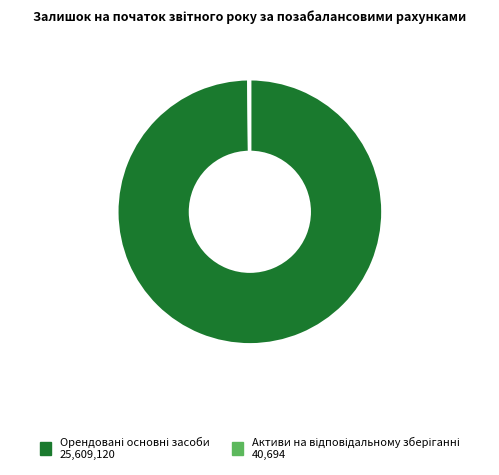

Is there a majority slice in this chart?

Yes